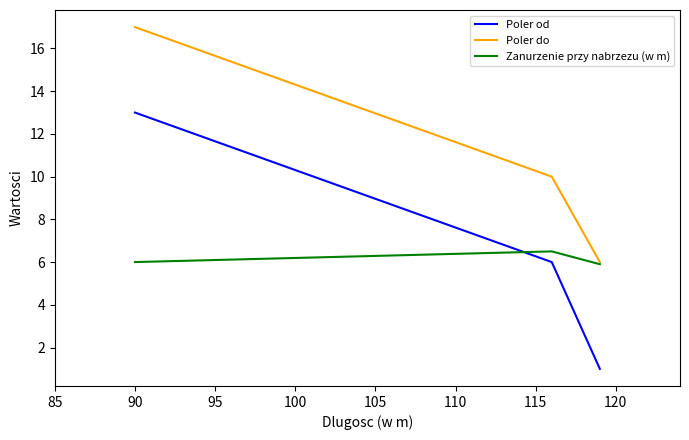

What is the minimum value shown in the chart?

1.0